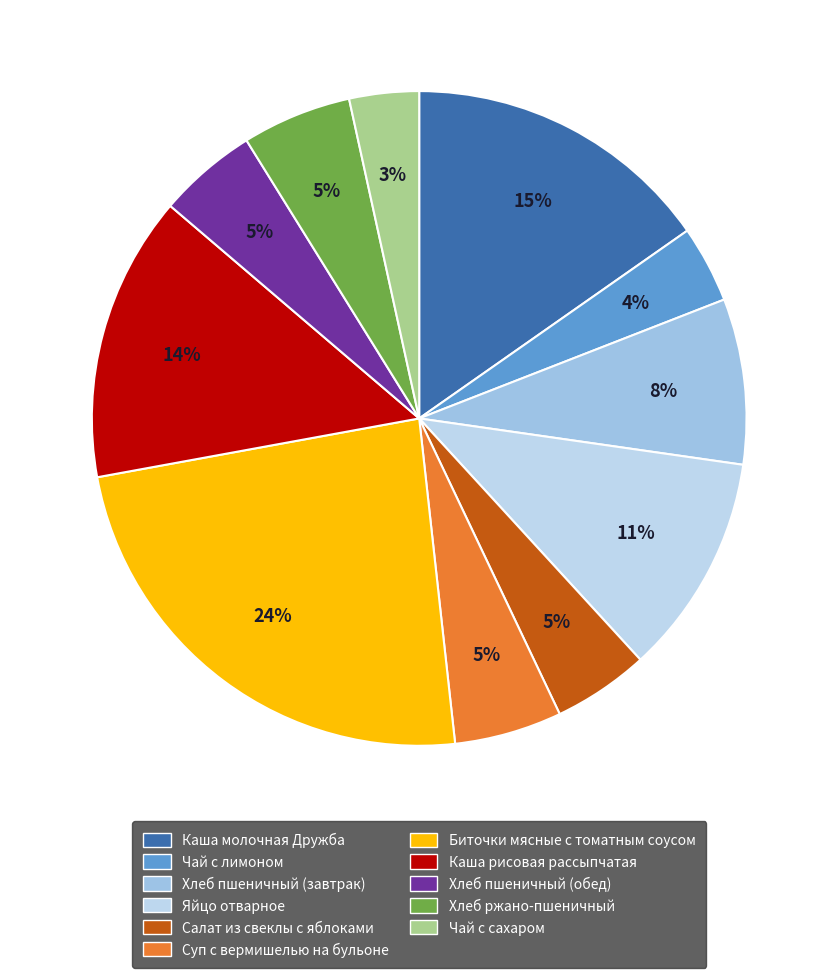

Does any single category account for the majority?

No